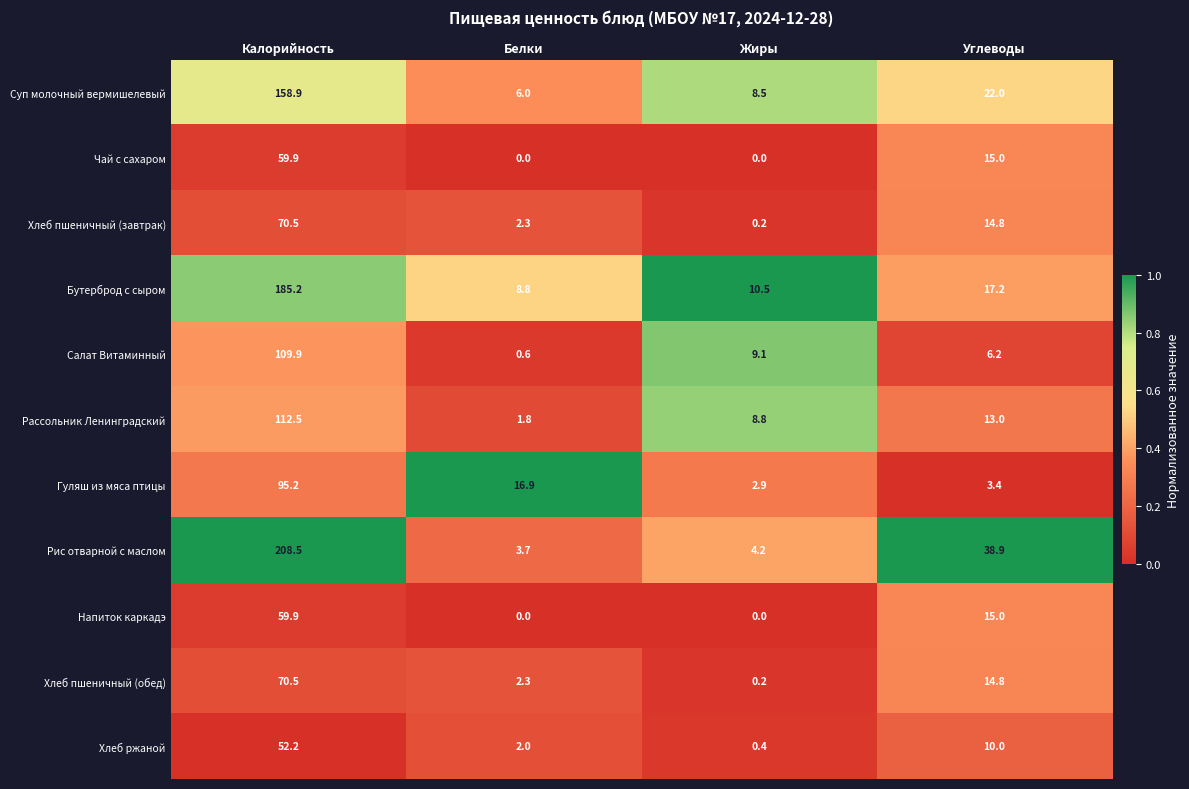

What is the spread (max minus min) of values at Калорийность?

156.3